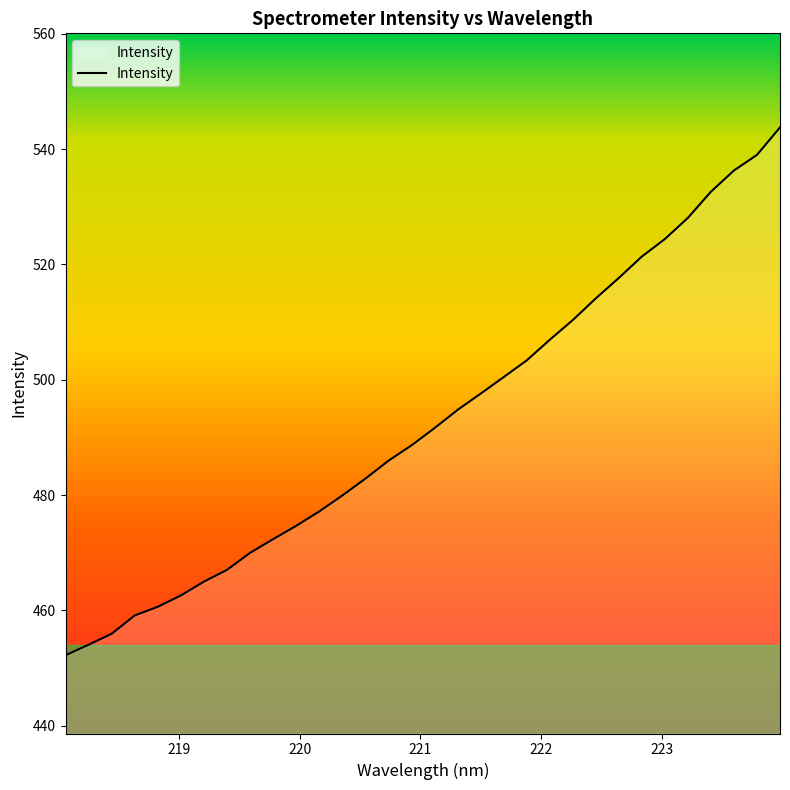

What is the maximum value shown in the chart?

543.8